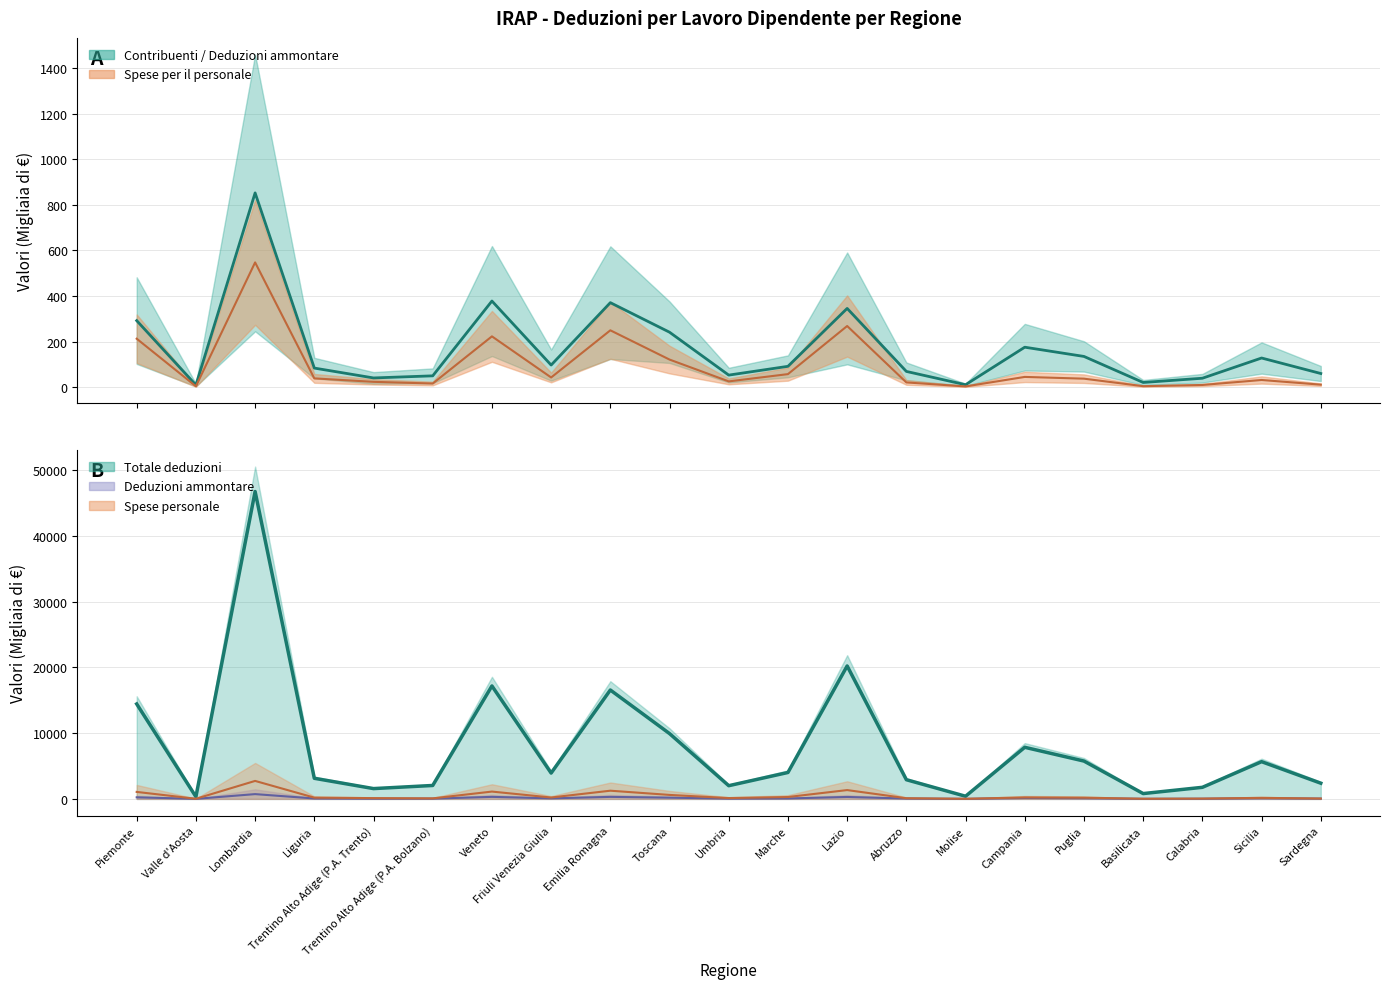

What is the spread (max minus min) of values at Friuli Venezia Giulia?

3889.1